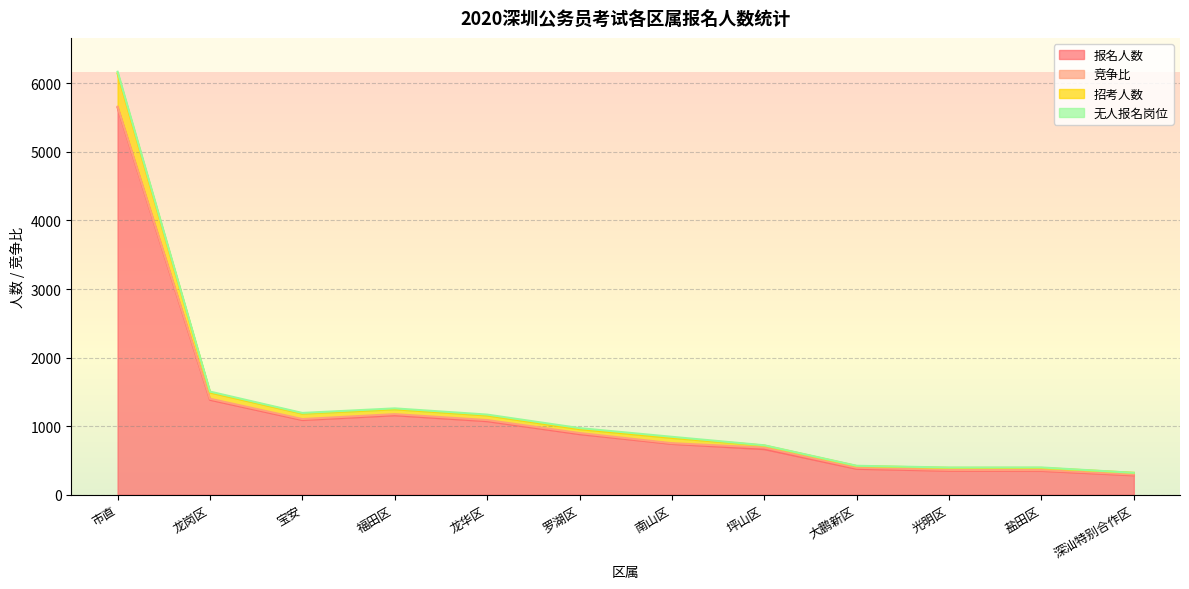

At which label does 报名人数 reach its peak?

市直